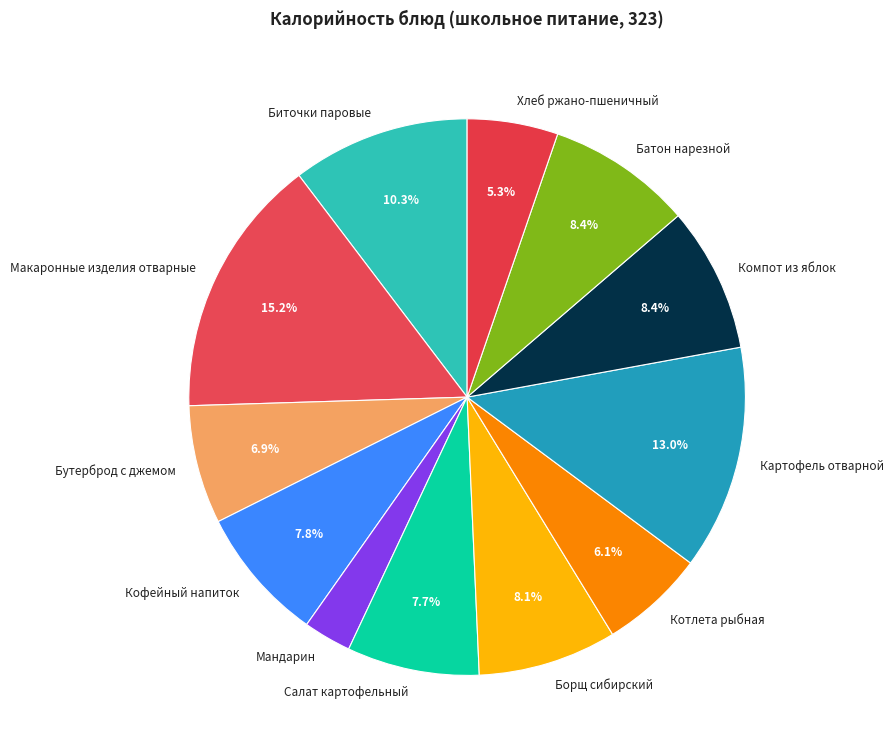

To the nearest percent, what is the combined percentage of Компот из яблок and Мандарин?

11%